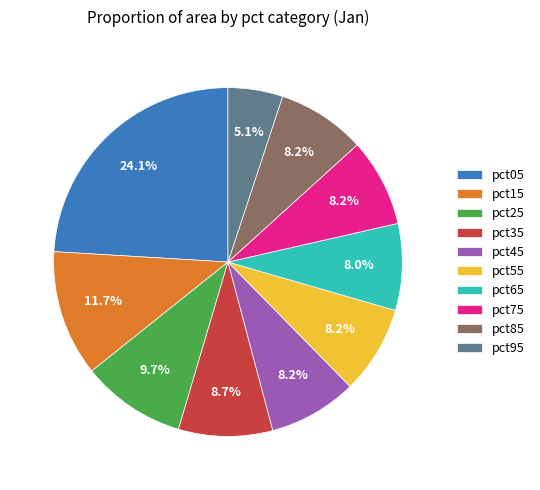

Do pct45 and pct85 together represent more than half of the pie?

No